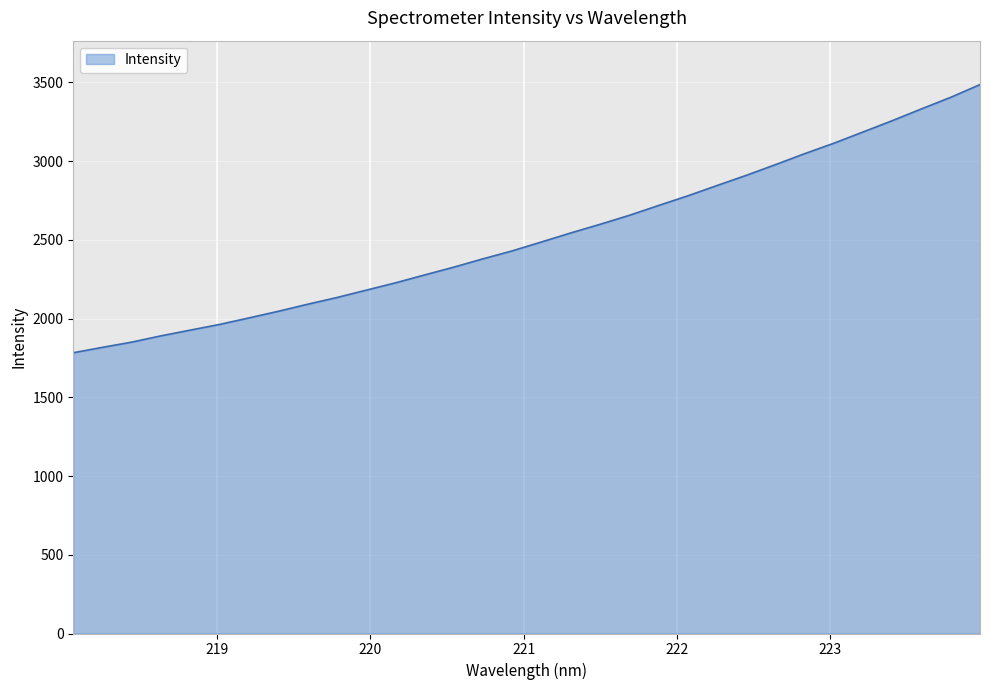

What is the greatest value displayed?

3485.7